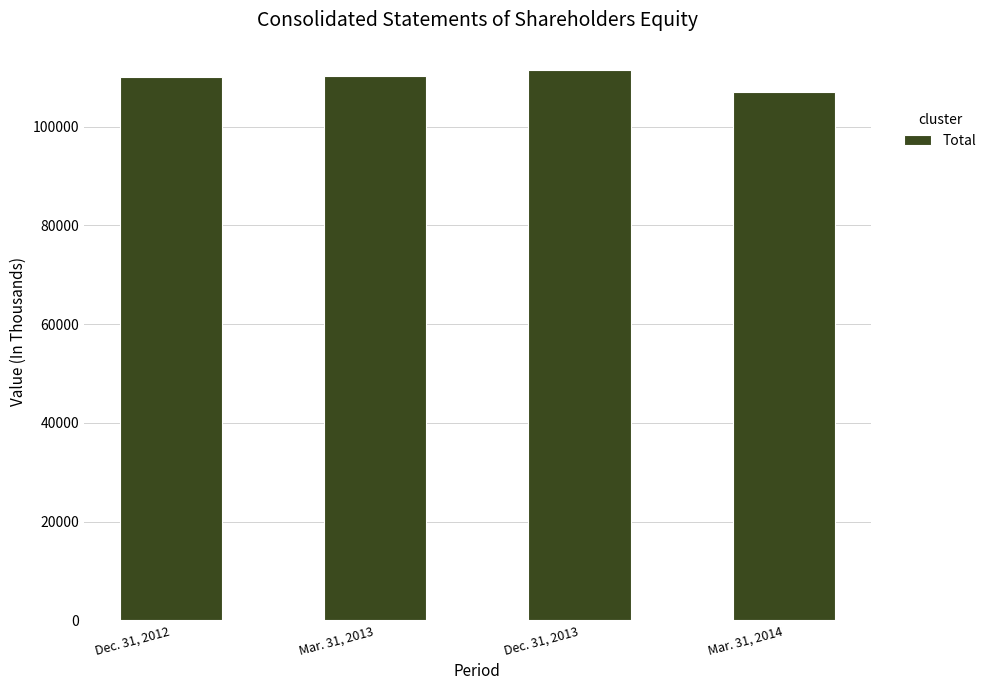

What is the ratio of the value at Dec. 31, 2013 to the value at Mar. 31, 2014?

1.0